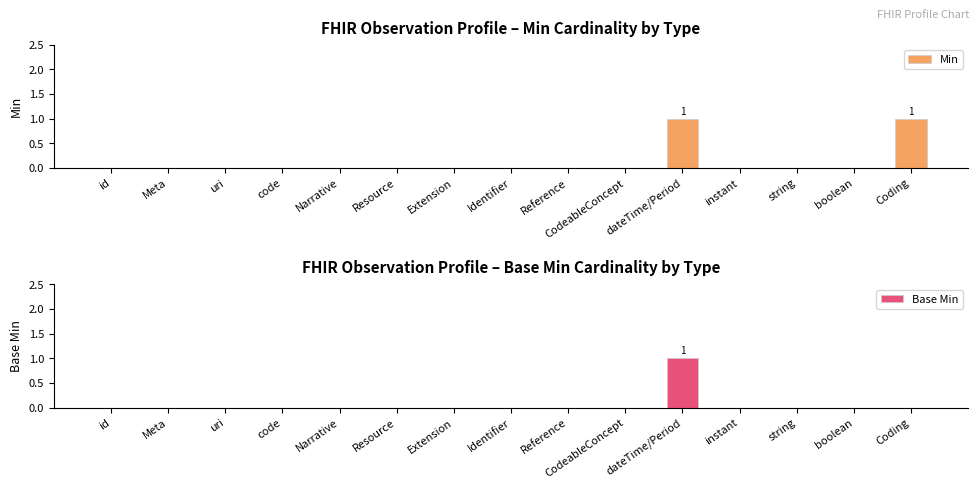

List the labels in order of Min value, largest first.

dateTime/Period, Coding, id, Meta, uri, code, Narrative, Resource, Extension, Identifier, Reference, CodeableConcept, instant, string, boolean